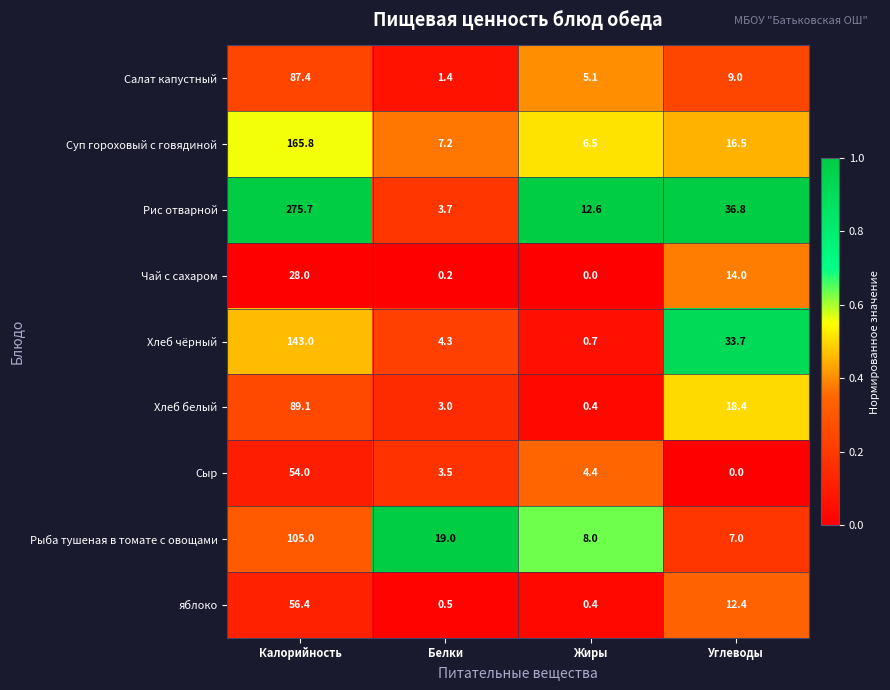

Which category has the highest value across all series?

Калорийность